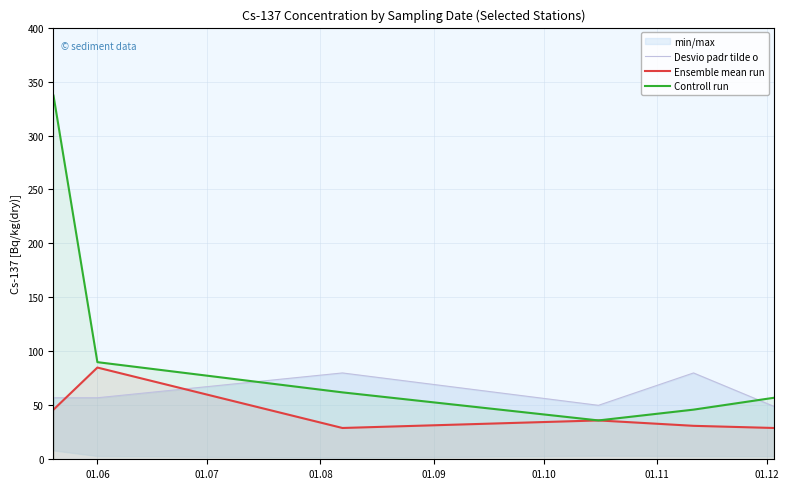

Rank the series by their maximum value, from highest to lowest.

Controll run, Ensemble mean run, Desvio padr tilde o